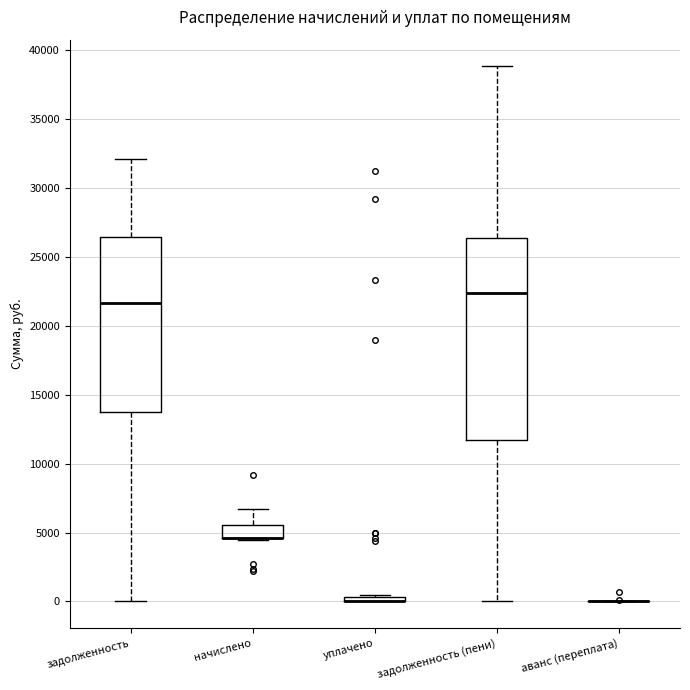

Where is the upper edge of the box for начислено on the y-axis? The values are not printed on the chart, so give them approximately, as read against the axis.

5500